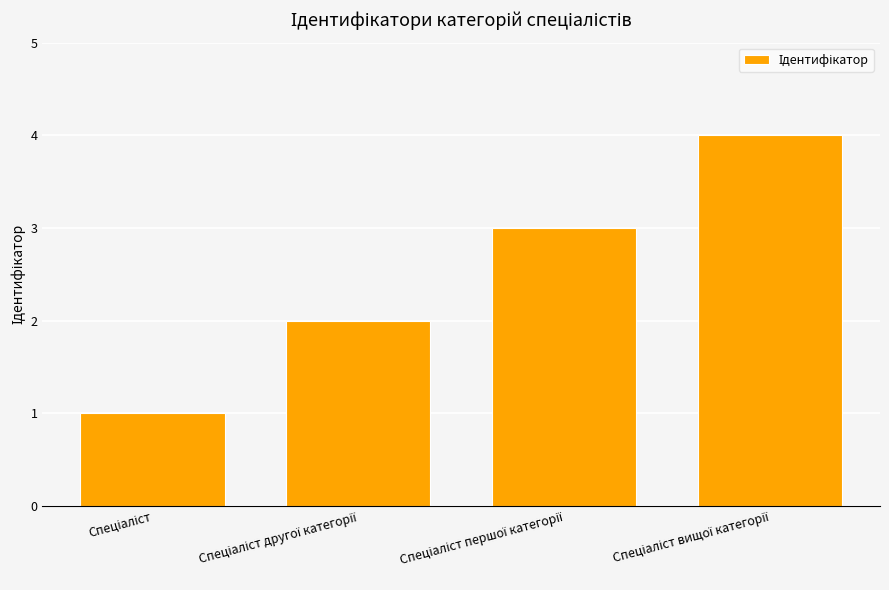

What is the maximum value shown in the chart?

4